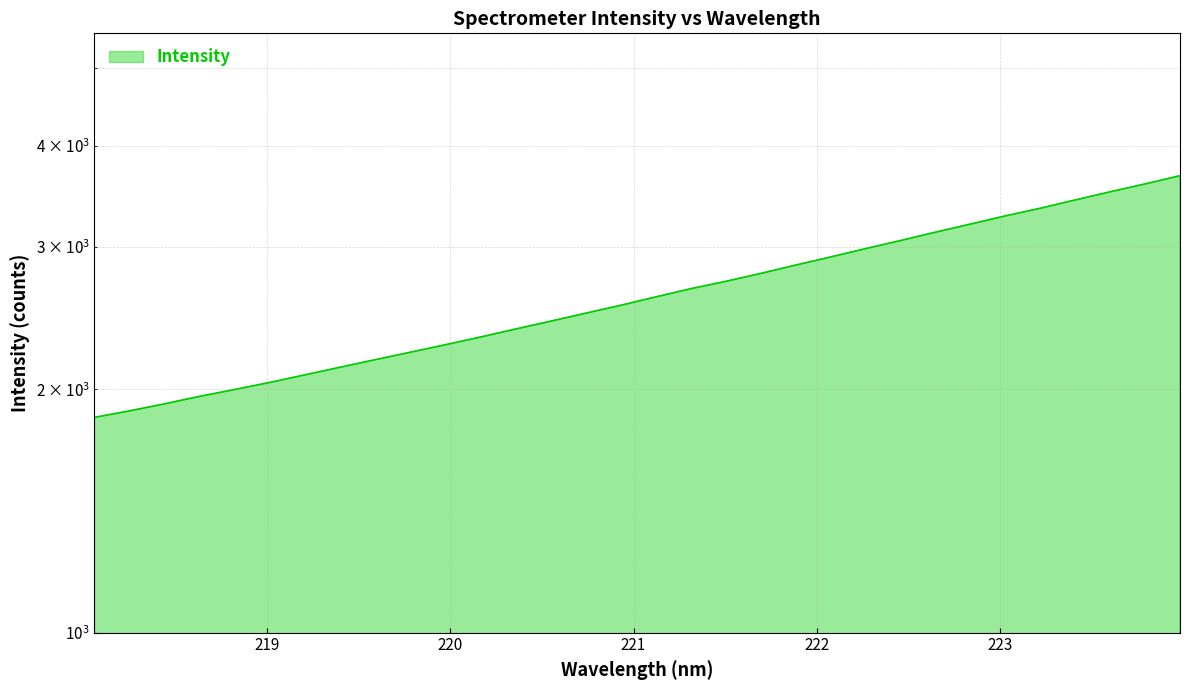

What is the difference between the values at 223.7895 and 222.0721?

675.2